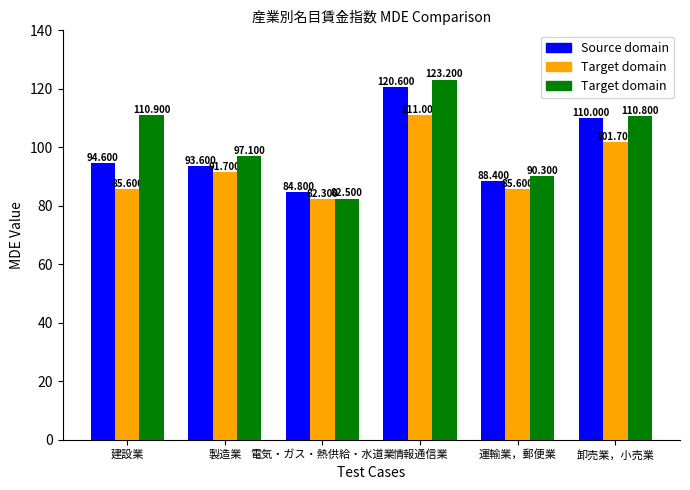

At how many categories does at least one series exceed 88?

5